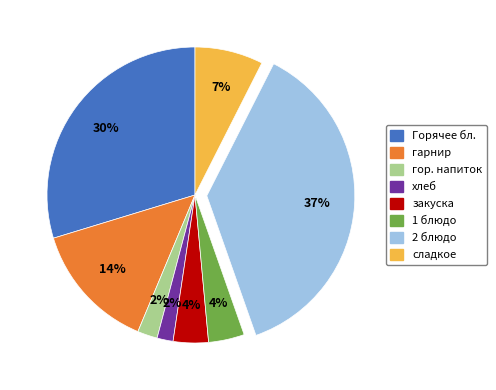

To the nearest percent, what portion does Горячее бл. represent?

30%